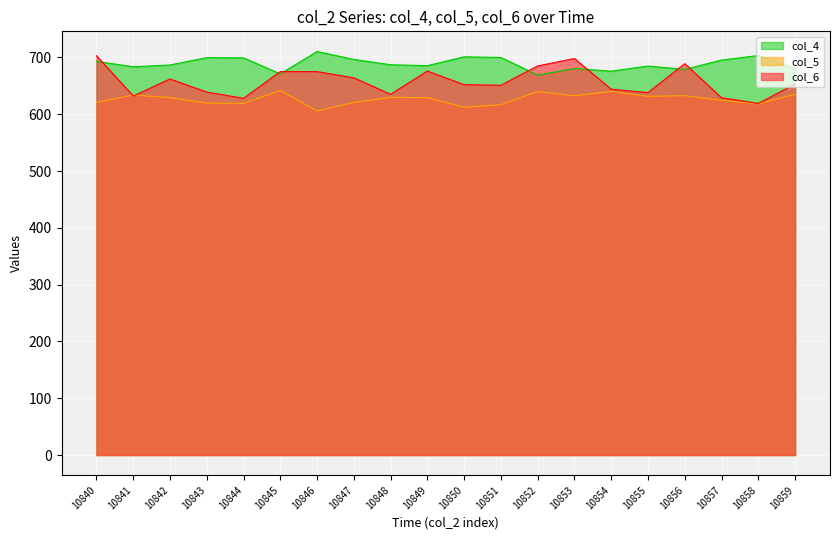

How many data points does each series have?

20